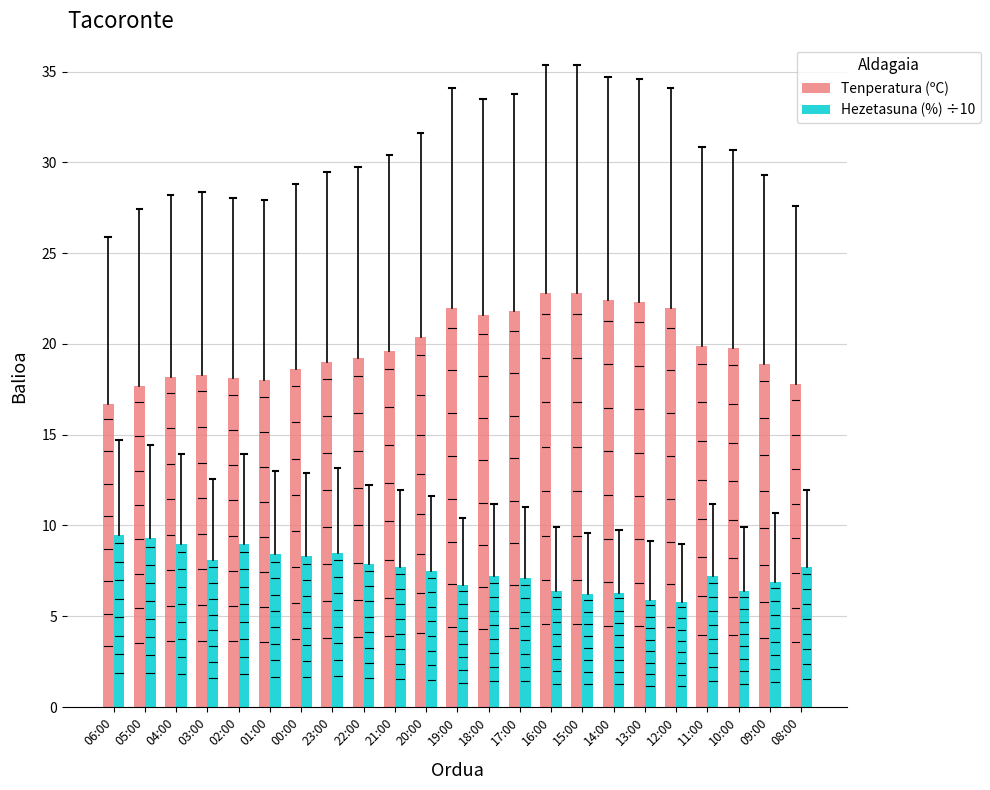

How many bars are there in total?

46